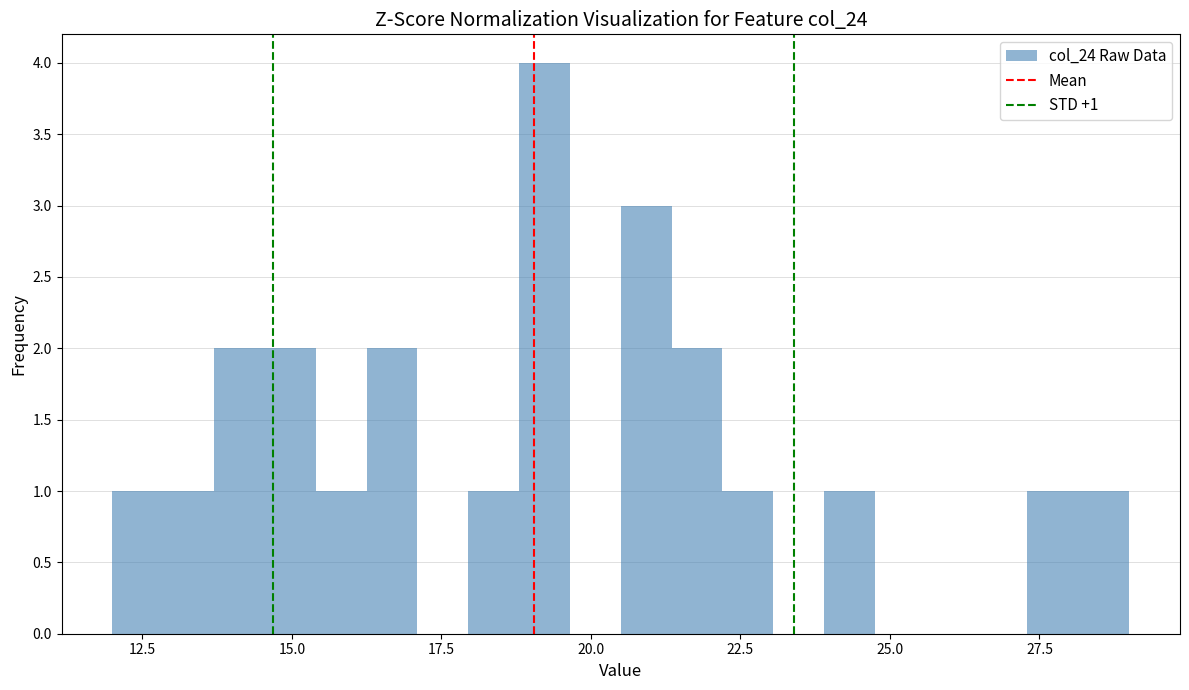

Read against the x-axis, roughly where is the centre of the tallest bar?

19.0